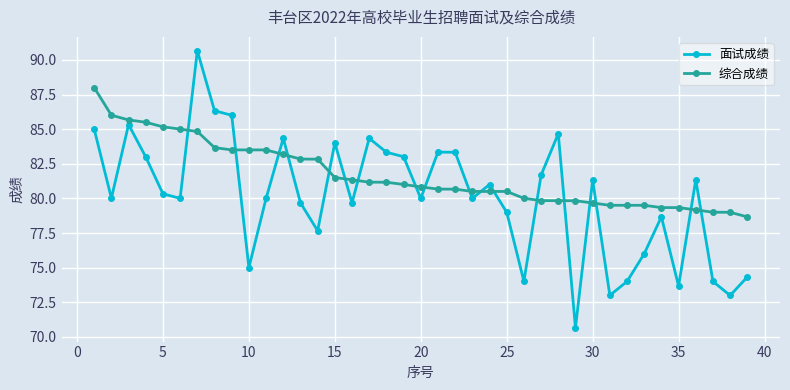

How many series are shown in this chart?

2